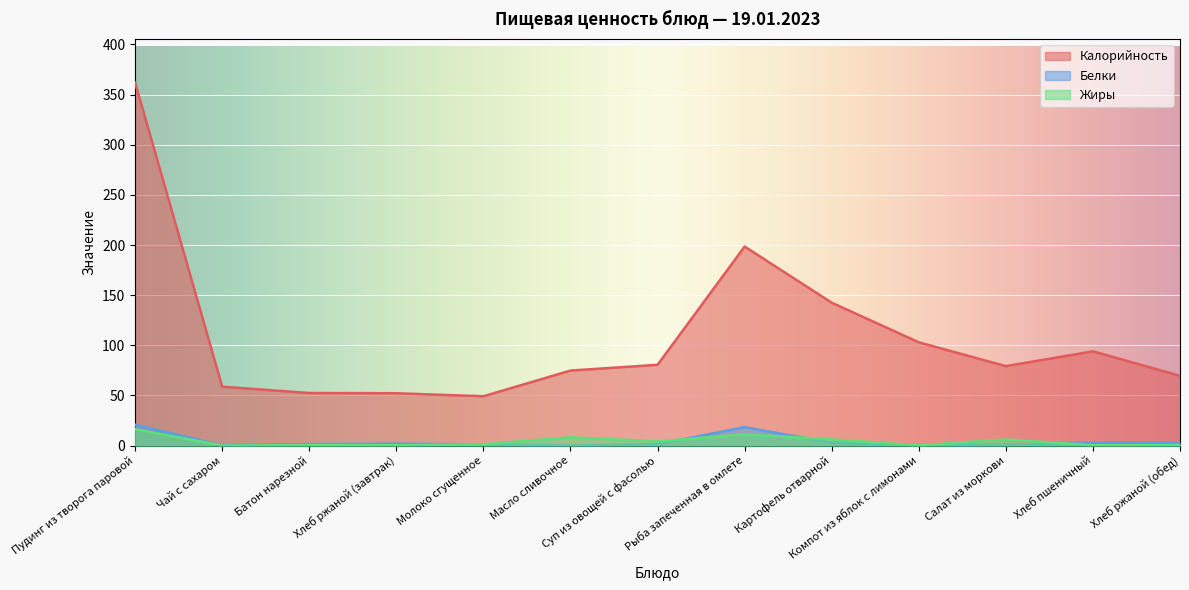

What is the spread (max minus min) of values at Суп из овощей с фасолью?

79.2